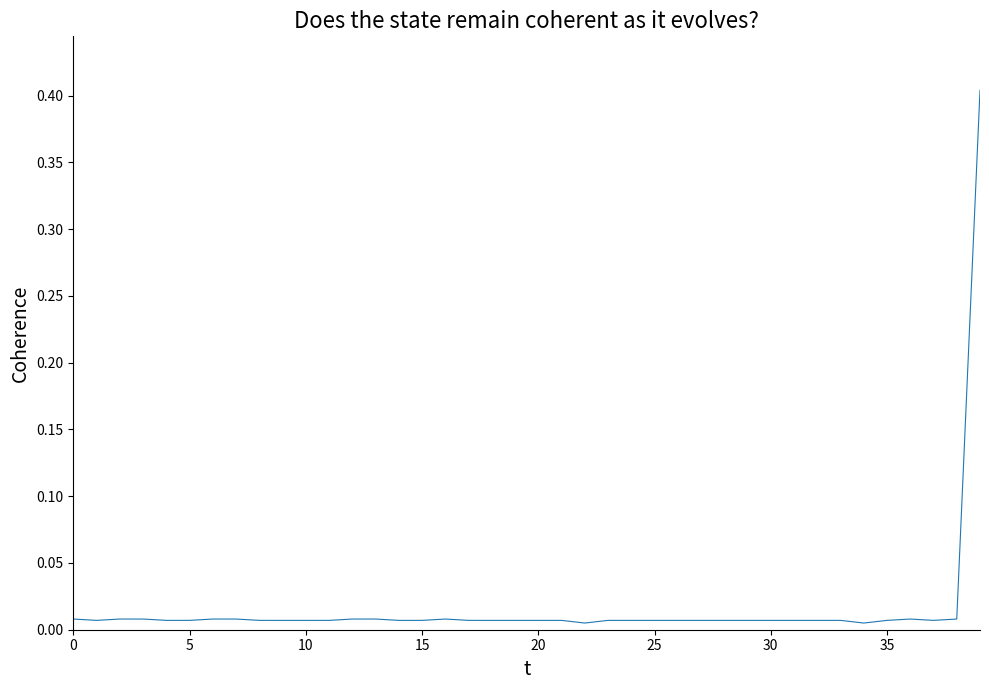

What is the difference between the maximum and minimum values?

0.4